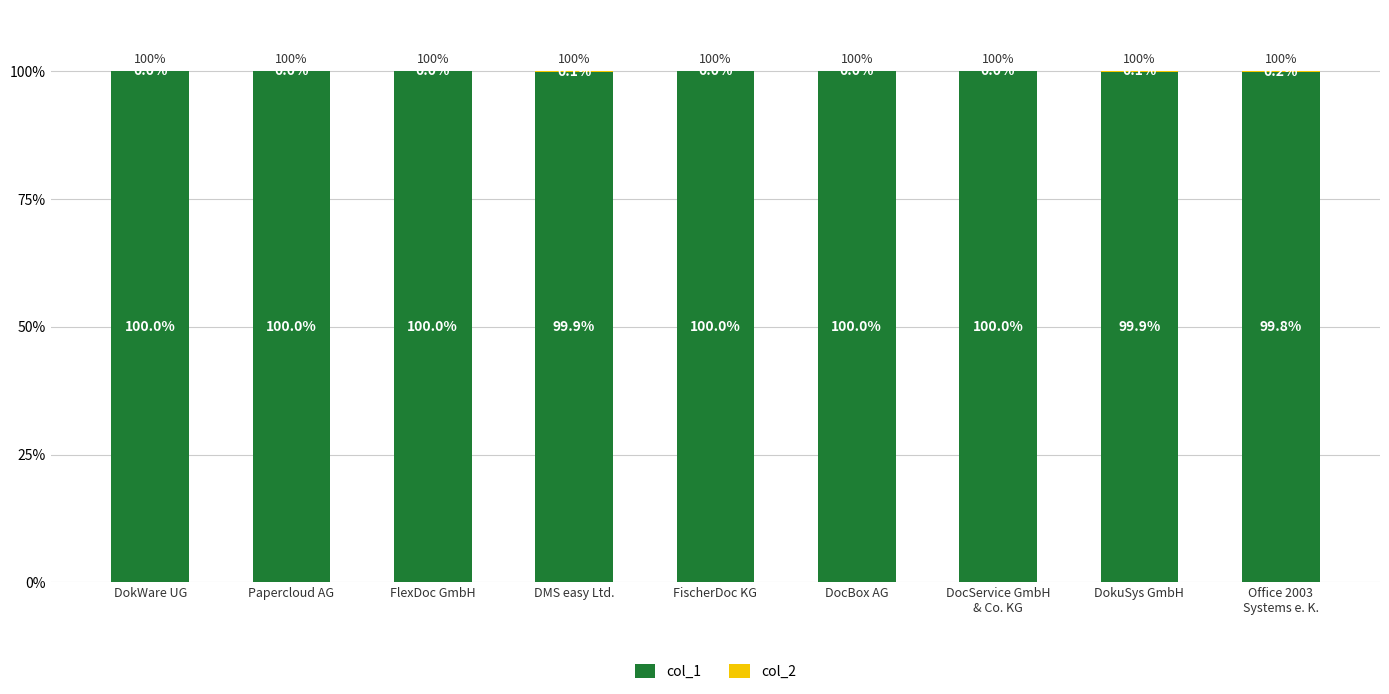

Which series has the widest spread of values?

col_1